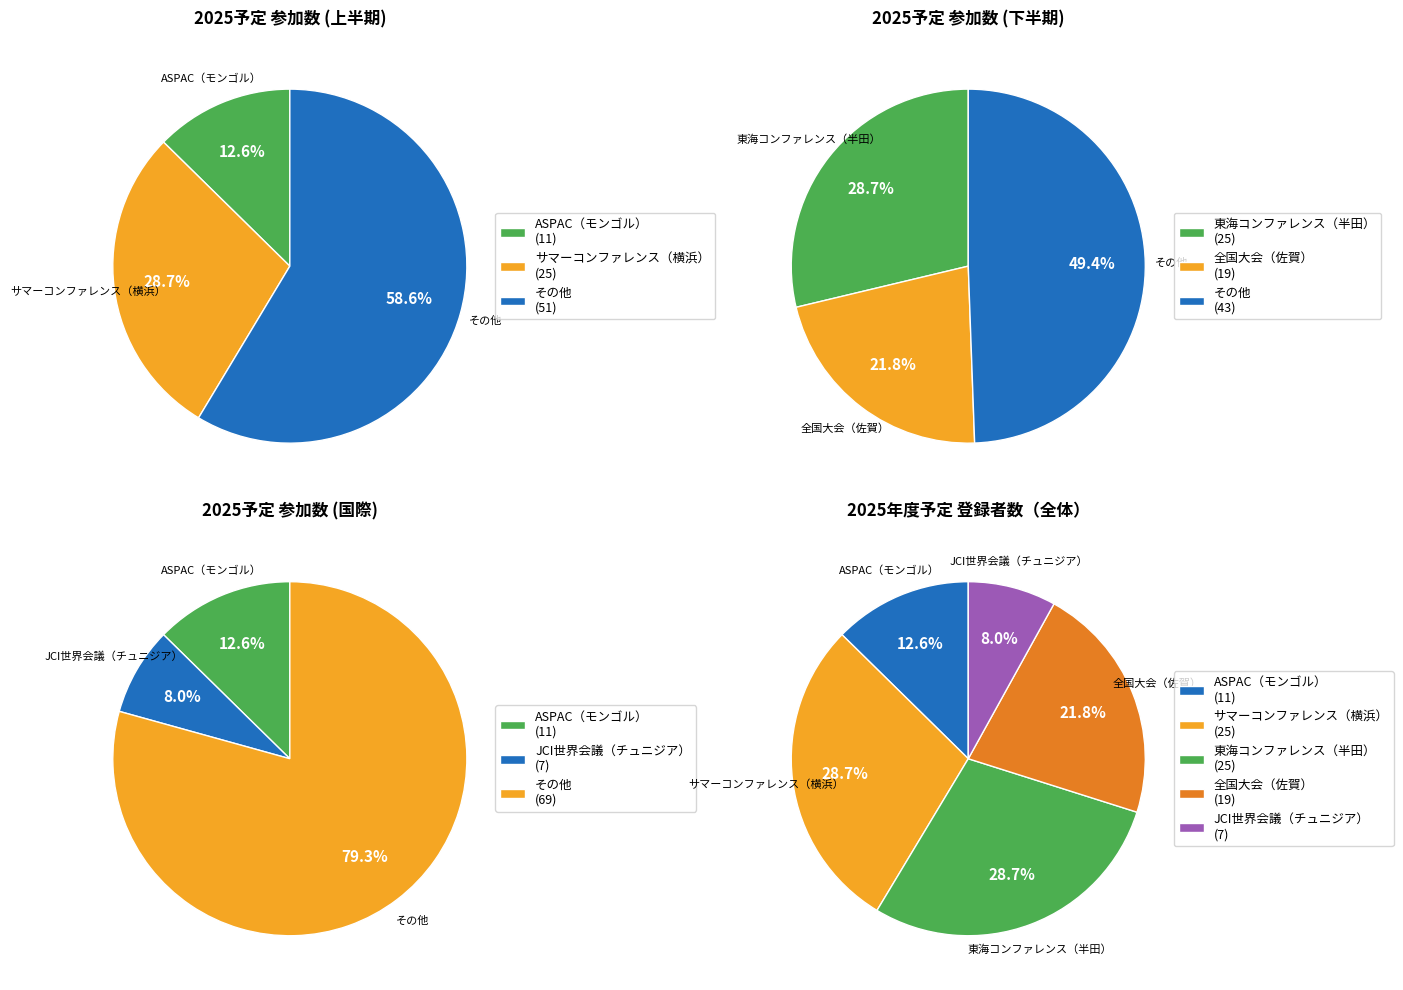

Which category has the smallest portion of the pie?

JCI世界会議（チュニジア）